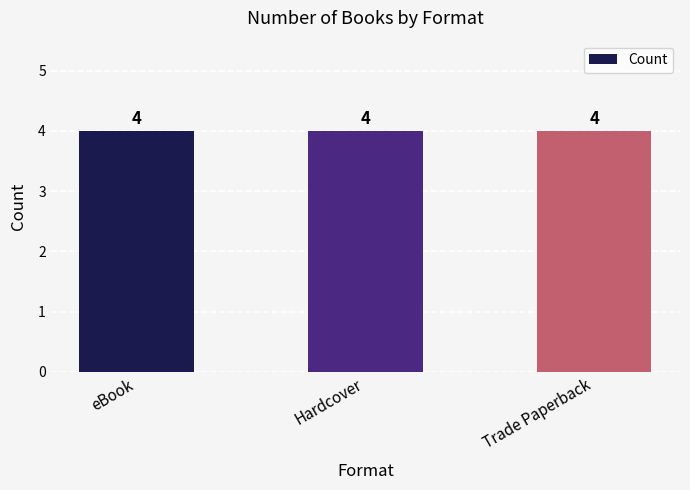

What position from the left is Trade Paperback?

3